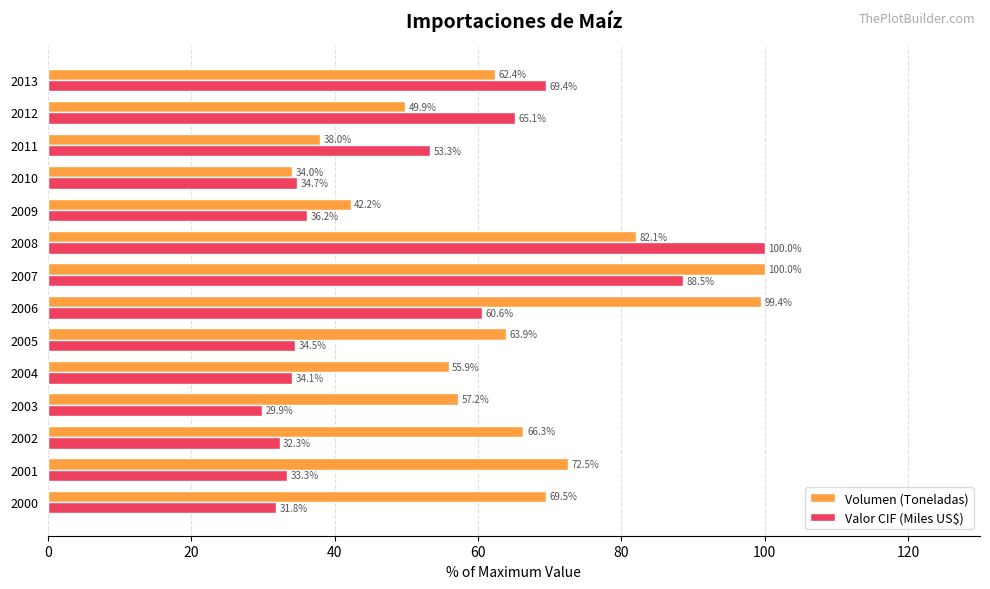

How many categories are shown in the chart?

14